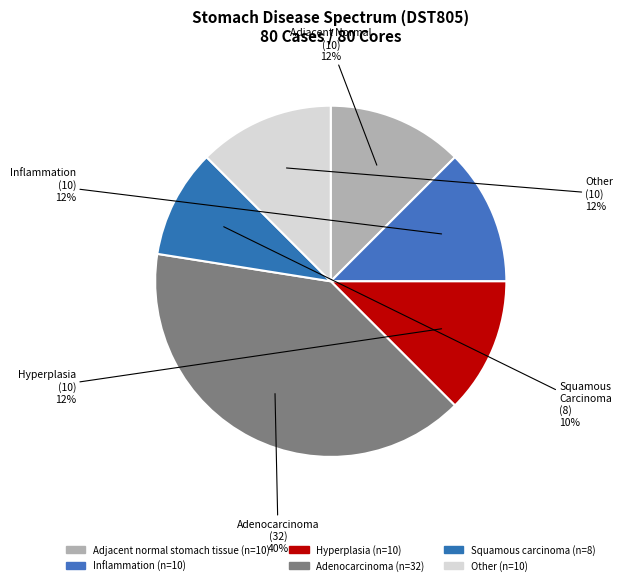

How many slices are in this pie chart?

6